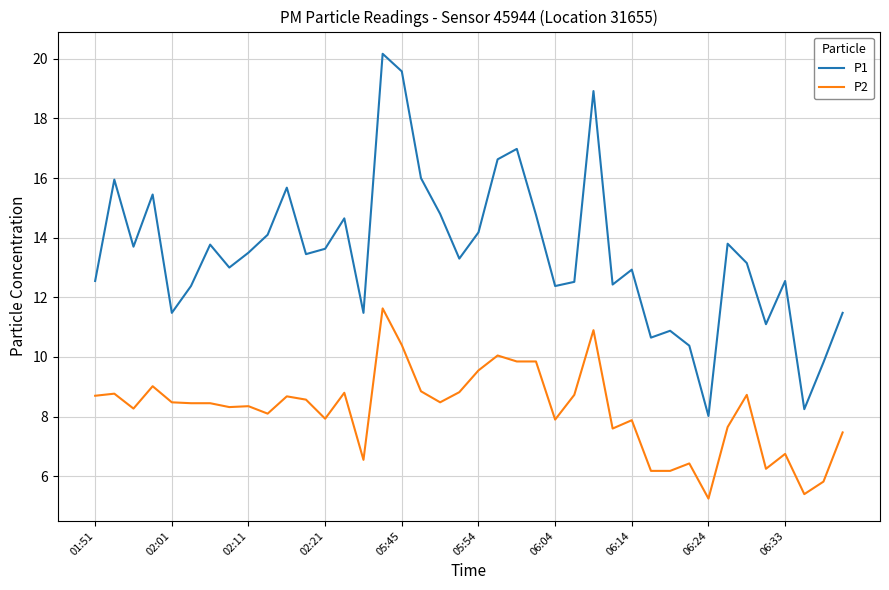

True or false: P1 and P2 intersect in this chart.

False